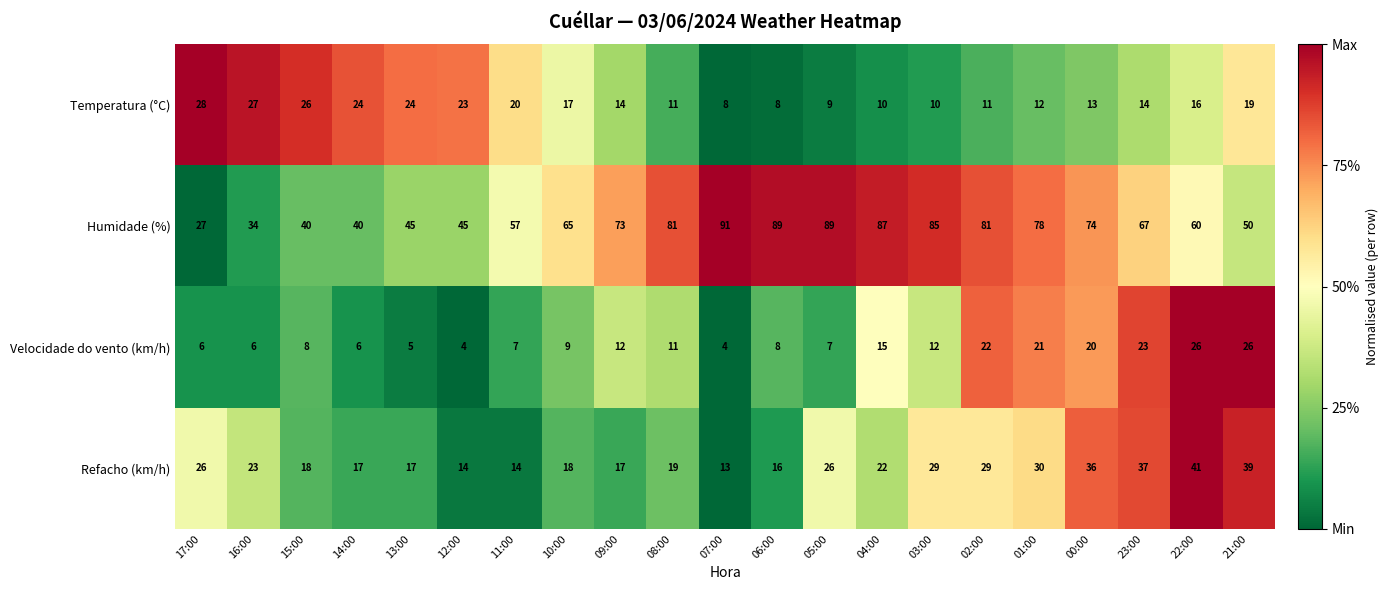

Which series has the widest spread of values?

Humidade (%)